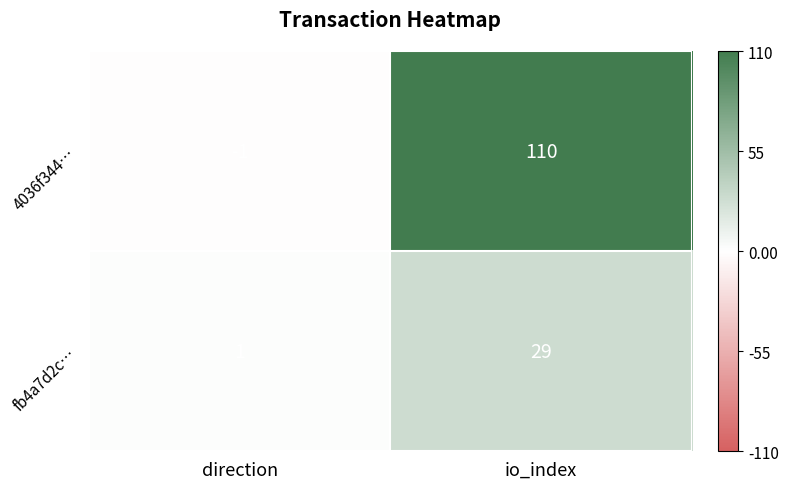

Reading left to right, transcribe all the data shown in this chart.

4036f344…: -1	110
fb4a7d2c…: 1	29